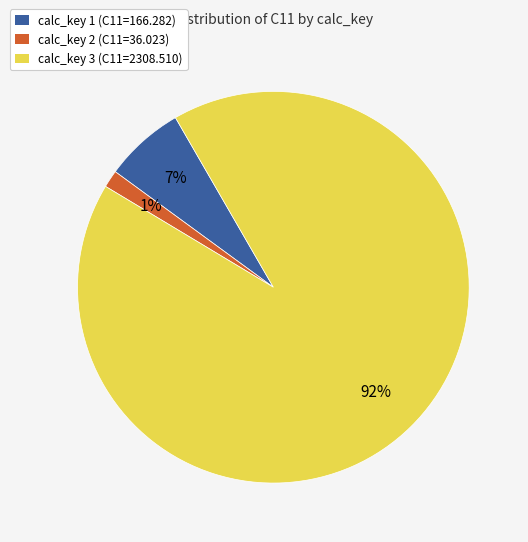

Combined, do calc_key 1 (C11=166.282) and calc_key 2 (C11=36.023) account for over 50%?

No